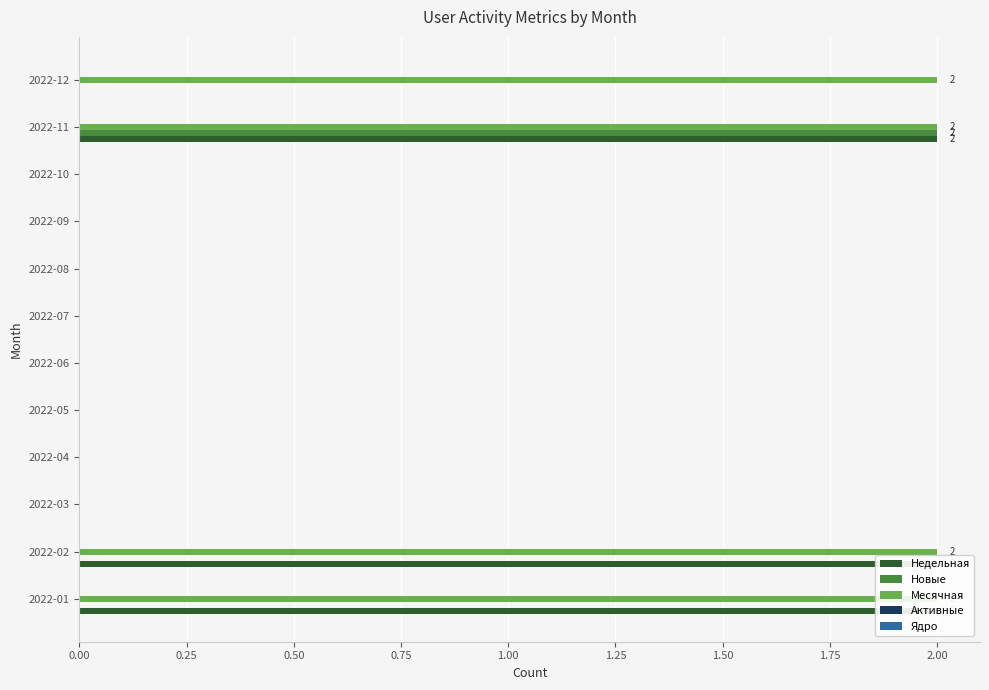

What are all the series names shown in the legend?

Недельная, Новые, Месячная, Активные, Ядро